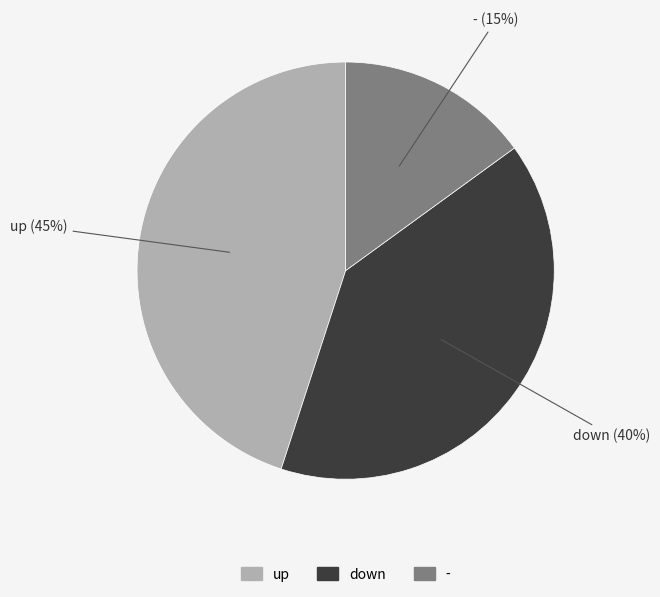

Between up and down, which is larger?

up